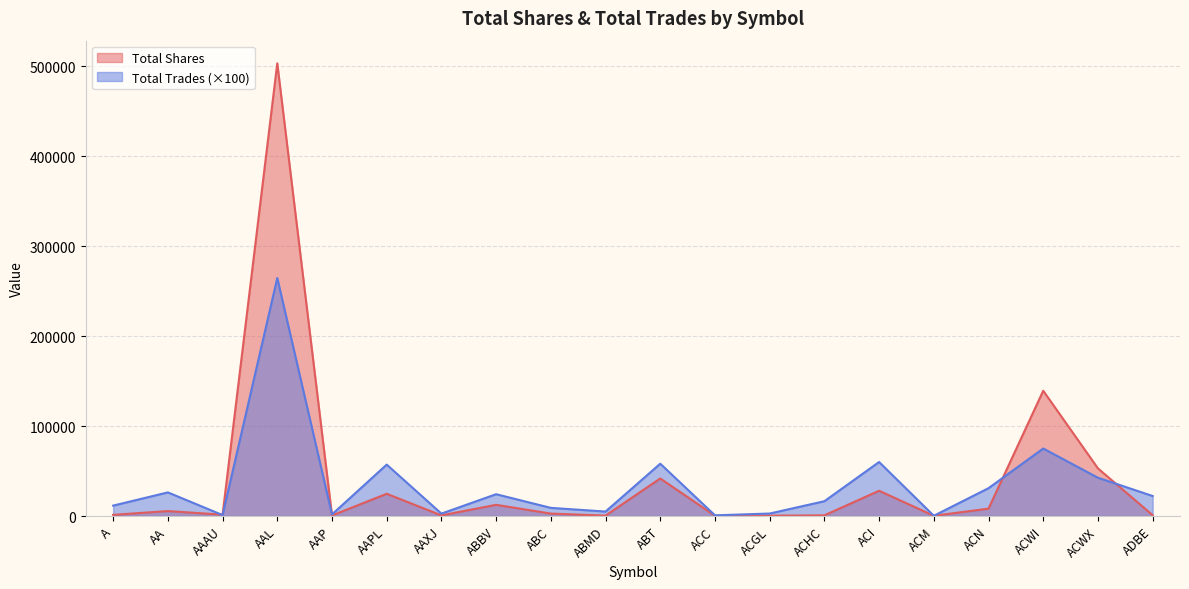

Read the Total Trades value at ACN, to the nearest 50.

31000